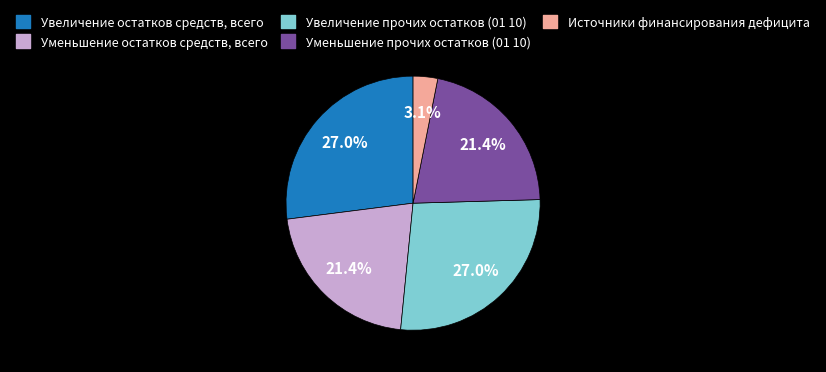

To the nearest percent, what is the average slice percentage?

20%